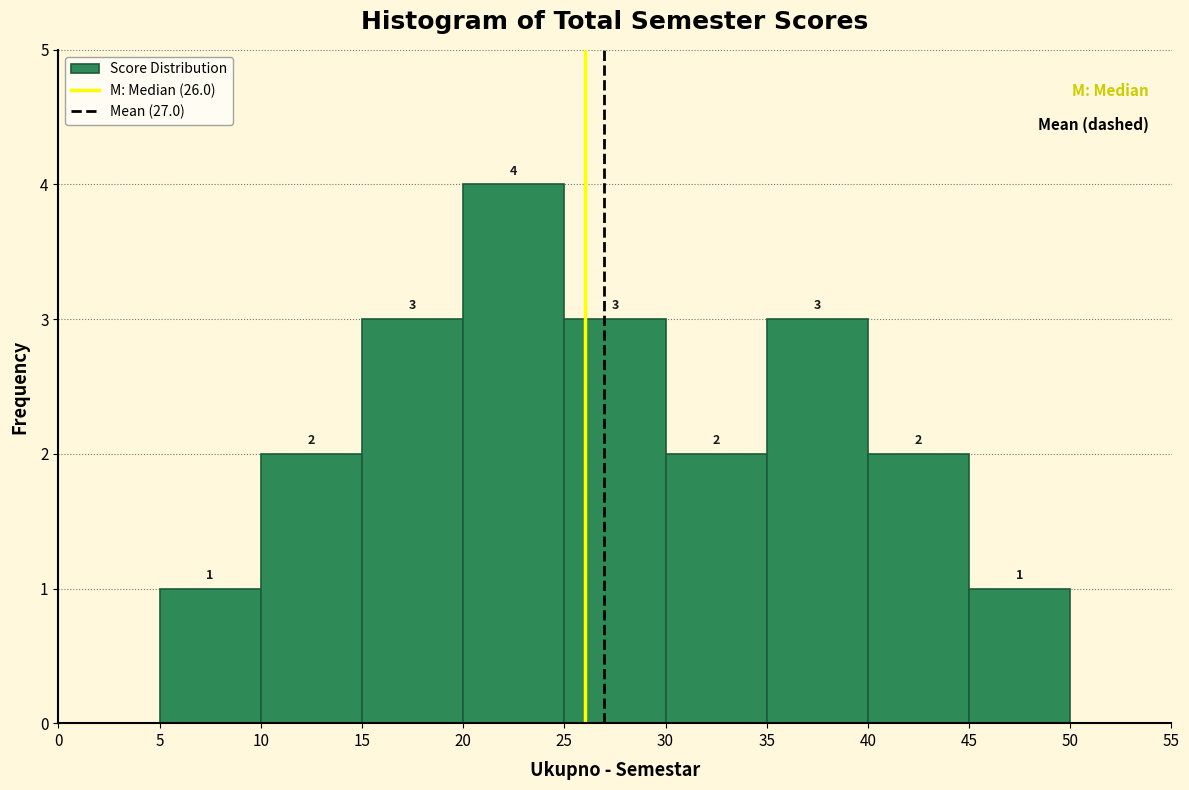

Which range on the x-axis has the tallest bar?

20 to 25